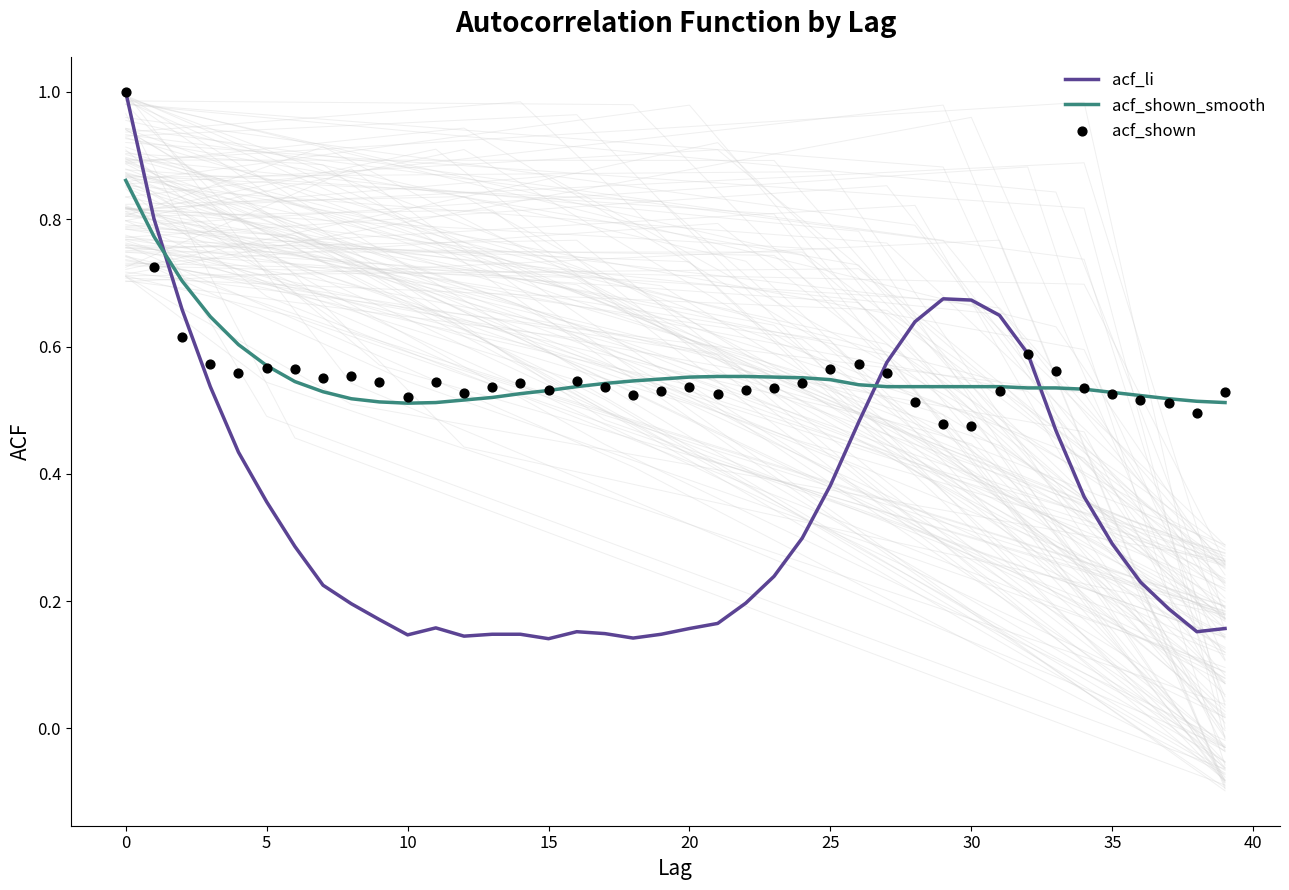

Which series contains the lowest Y value?

acf_li